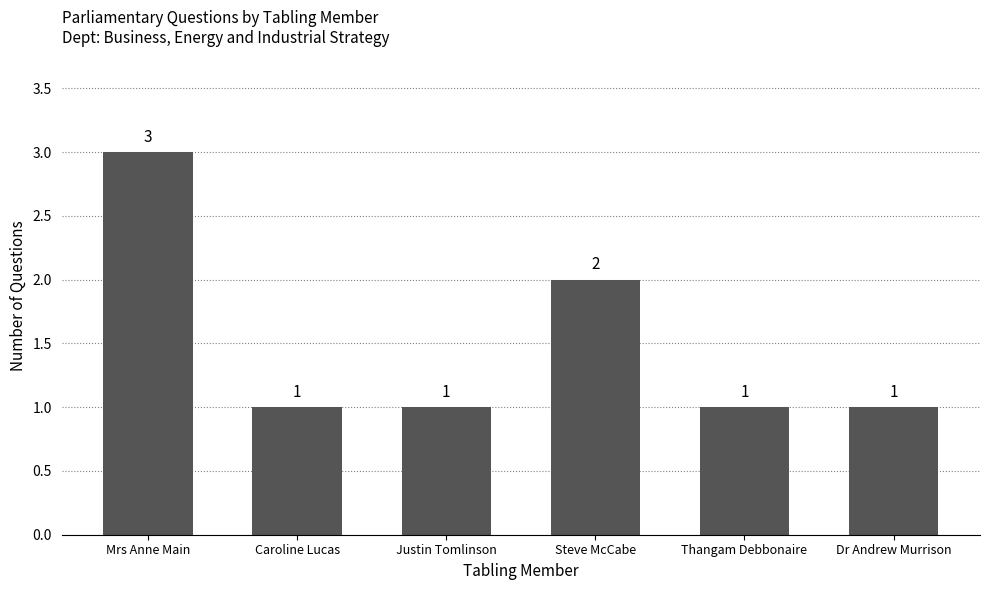

Does the chart contain stacked bars?

No